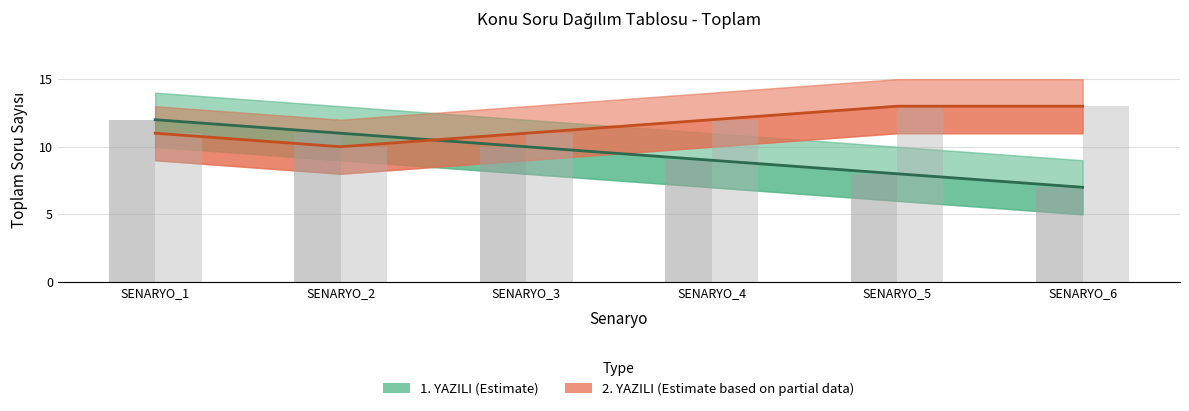

What is the difference between the 1. YAZILI values at SENARYO_3 and SENARYO_2?

1